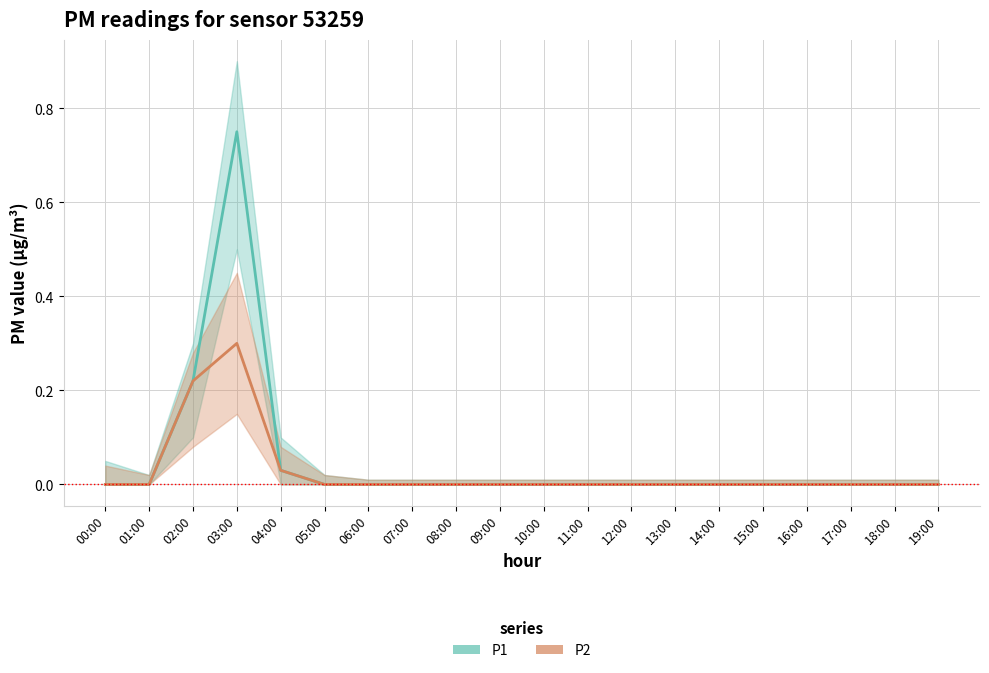

Is this an area chart (filled region under the line)?

No